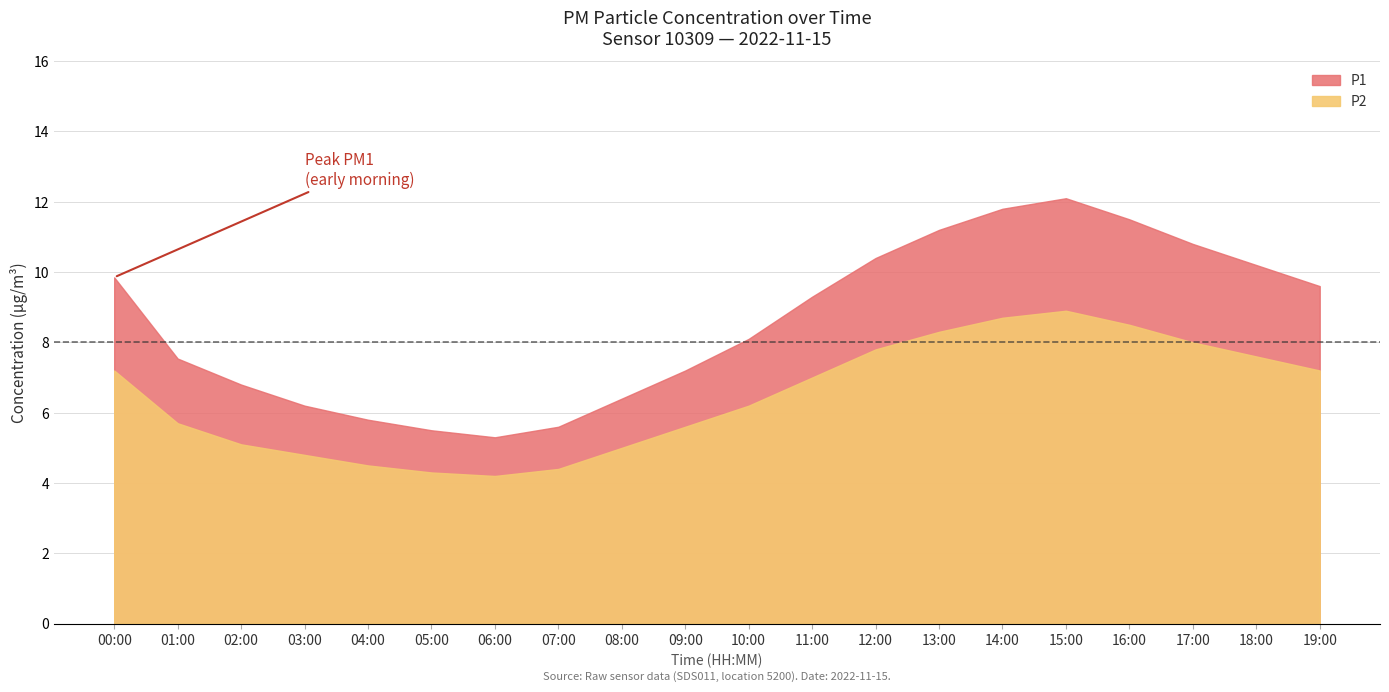

Which series has the largest total across all categories?

P1